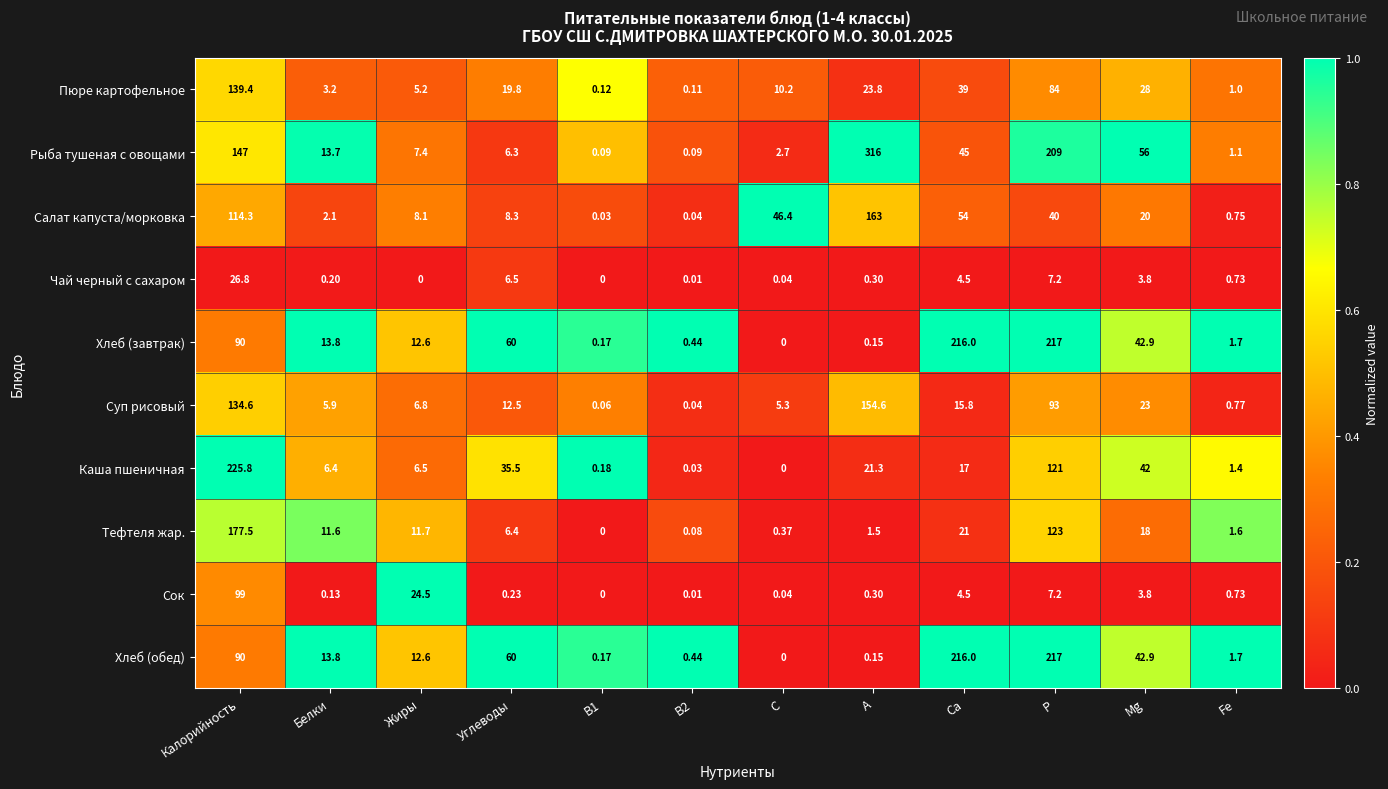

At which category is the sum across all series the highest?

Калорийность